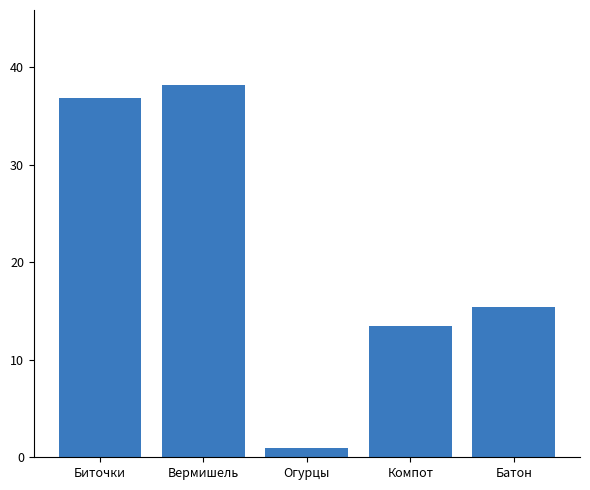

True or false: the data shows 1.0 at Огурцы.

True